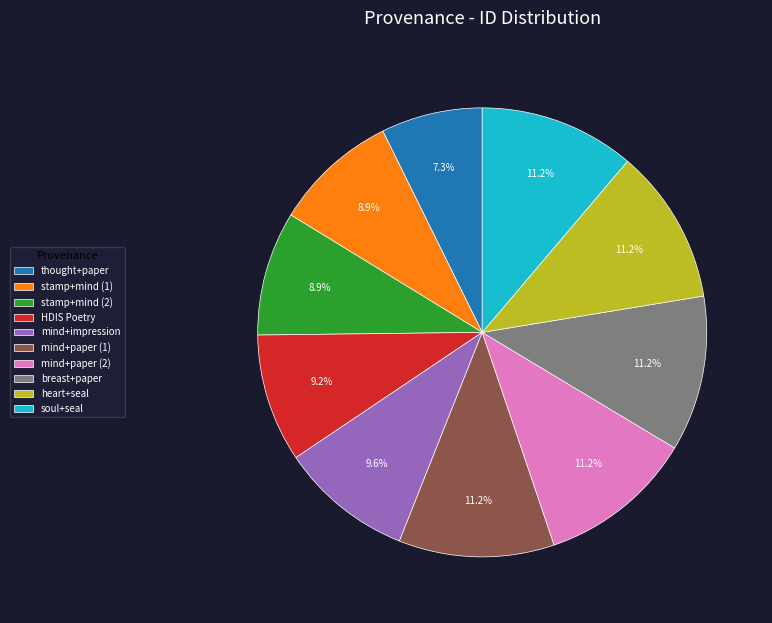

Combined, do mind+impression and soul+seal account for over 50%?

No